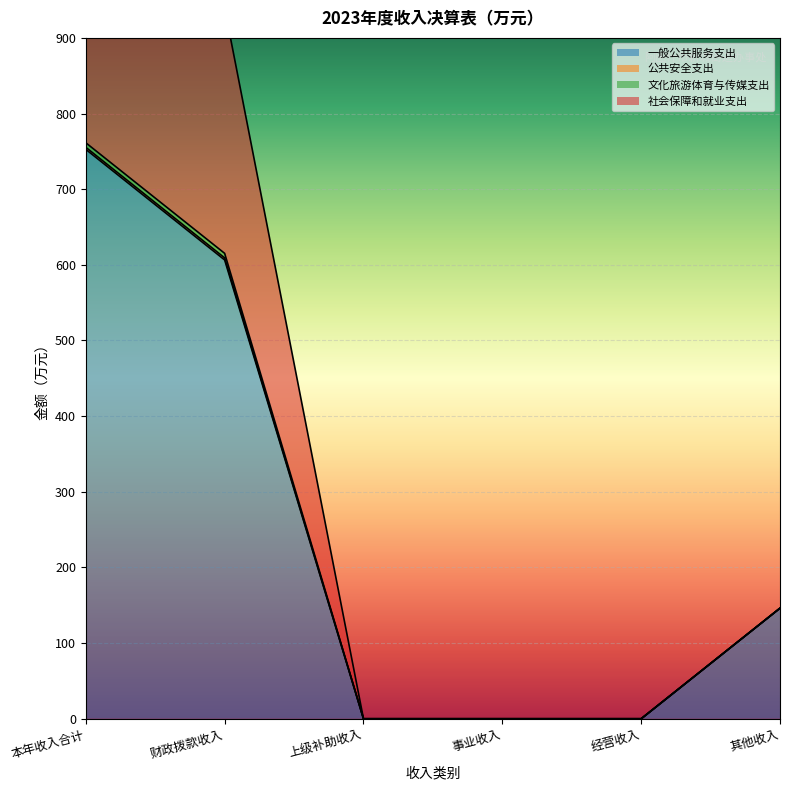

Which category has the lowest value across all series?

上级补助收入